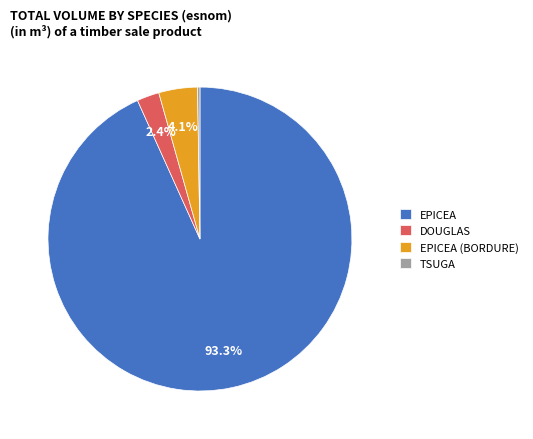

What portion of the pie excludes DOUGLAS?

97.6%